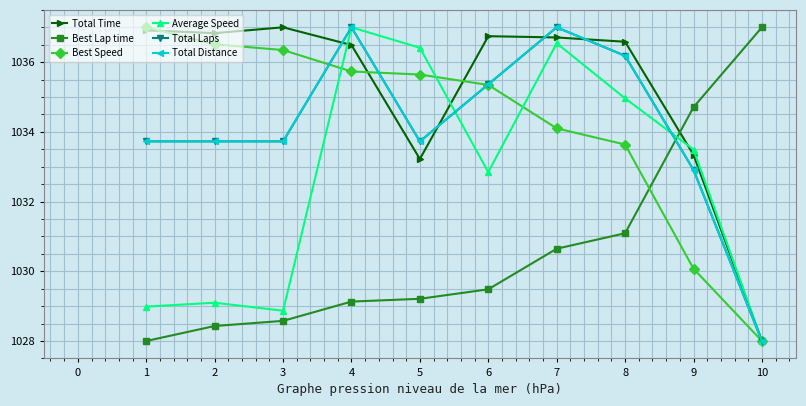

Does the chart have visible grid lines?

Yes